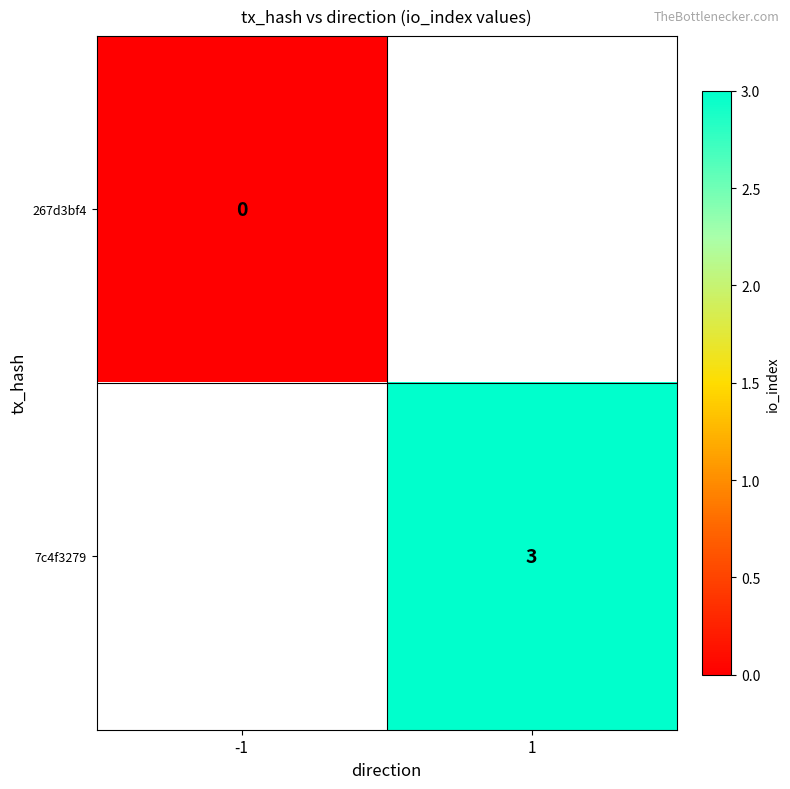

Is it true that 7c4f3279 equals 3 at 1?

True